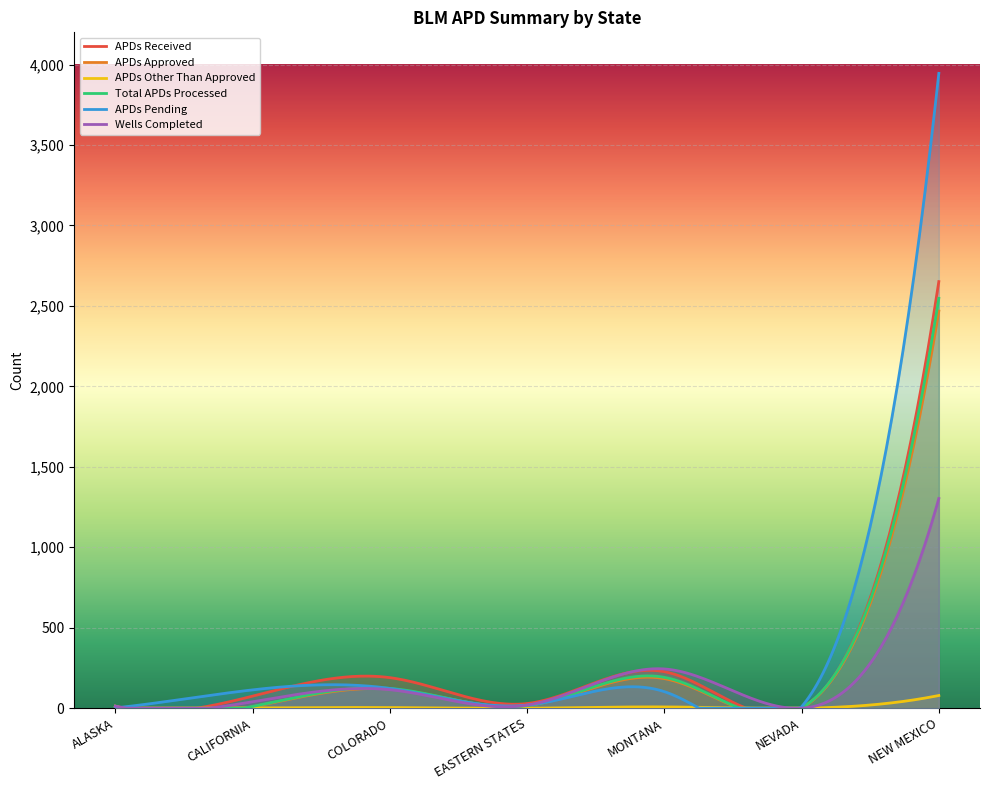

What is the sum of all APDs Pending values?

89991.6